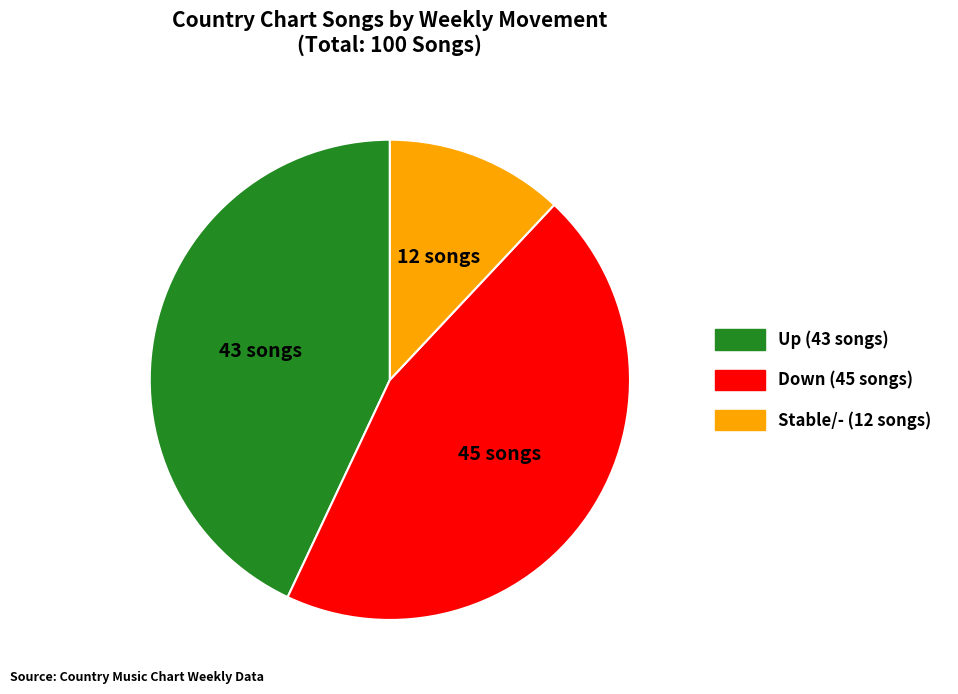

Does any single category account for the majority?

No